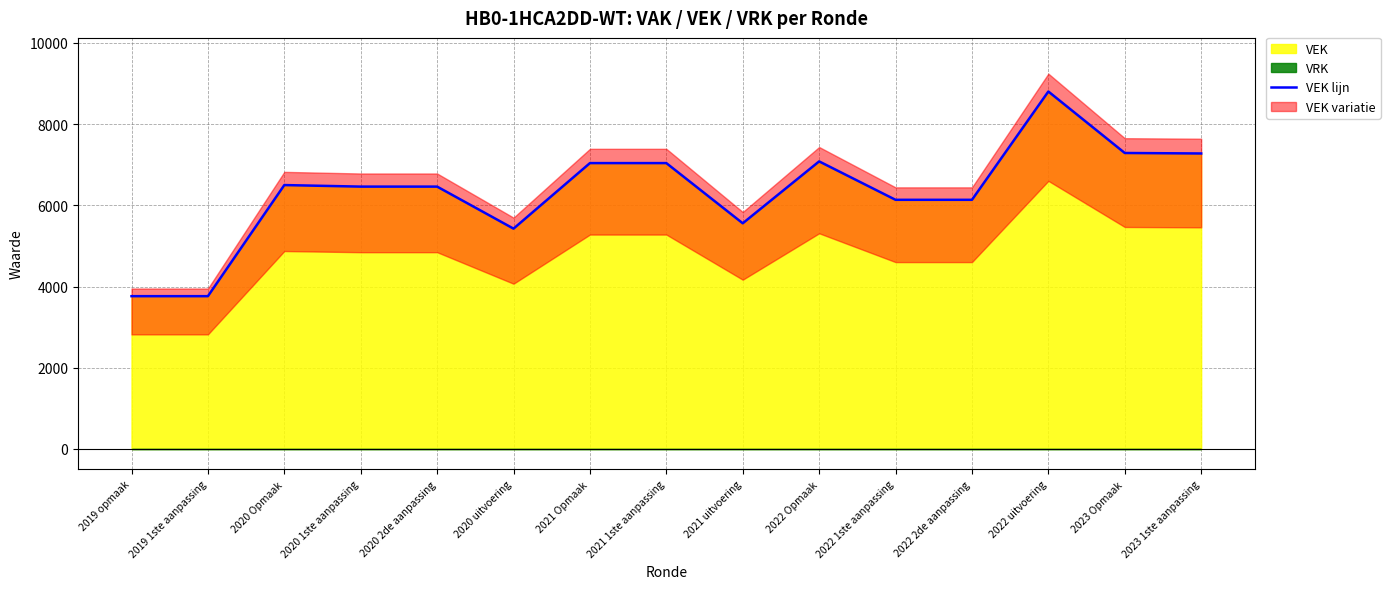

How many interior local peaks (higher than both neighbors) does the data have?

3